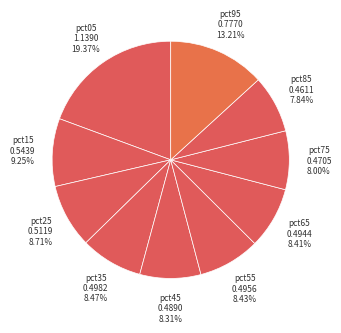

How much of the chart is everything except pct65?

91.6%